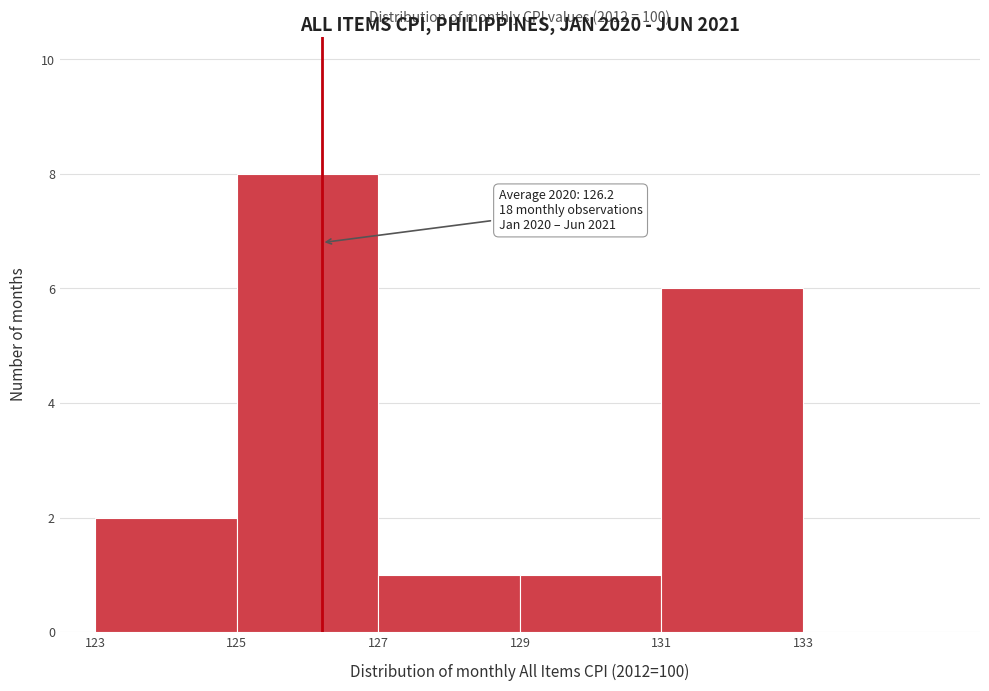

Which range on the x-axis has the tallest bar?

125 to 127